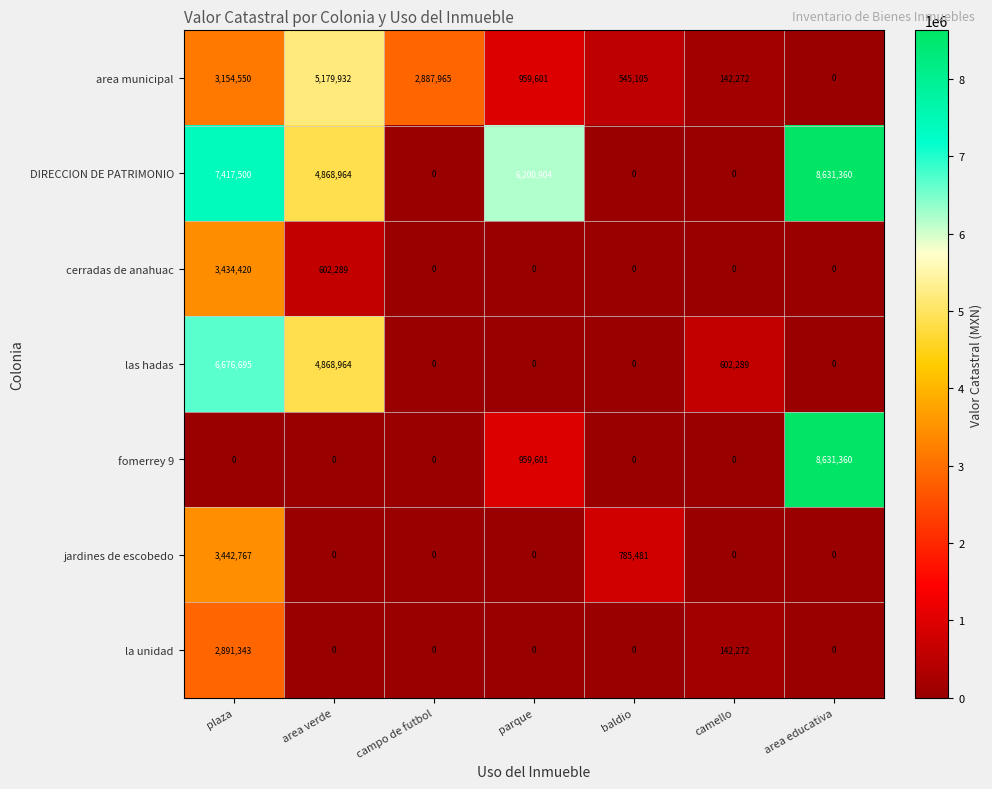

Which series changed the most between parque and baldio?

DIRECCION DE PATRIMONIO